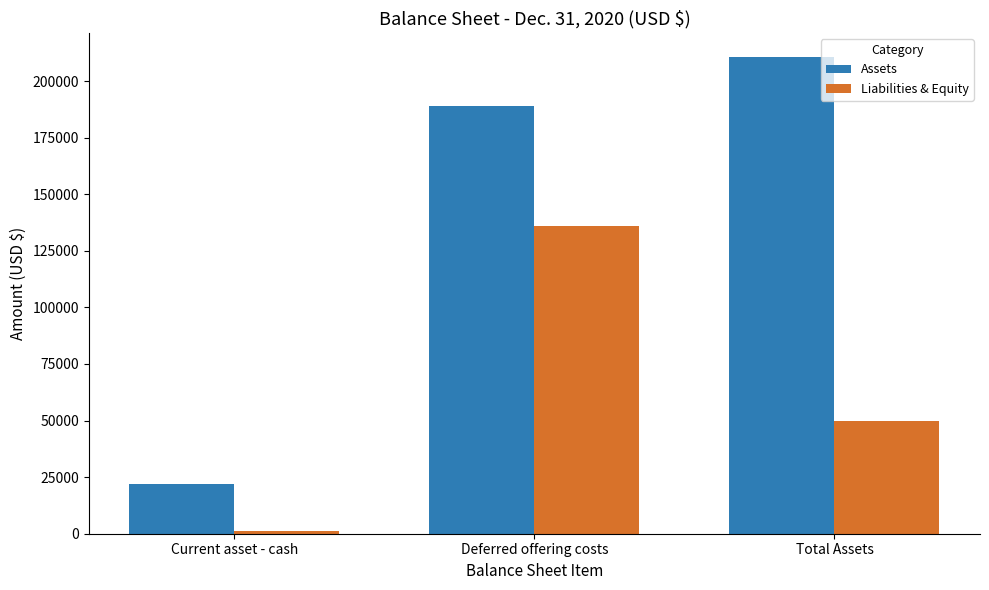

Is it true that Assets equals 73953 at Deferred offering costs?

False